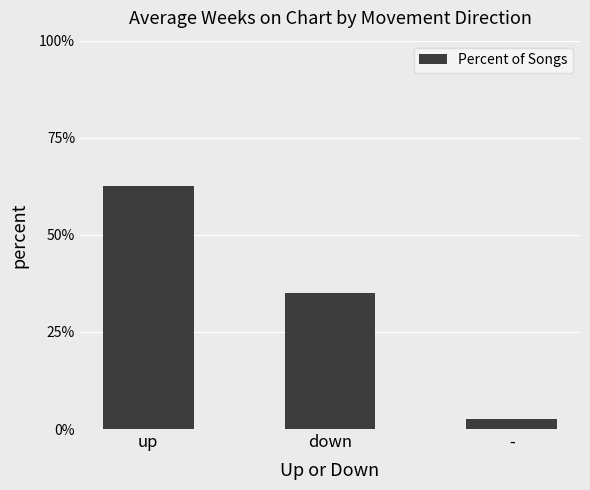

Reading left to right, list all the values displayed in this chart.

62.5	35.0	2.5